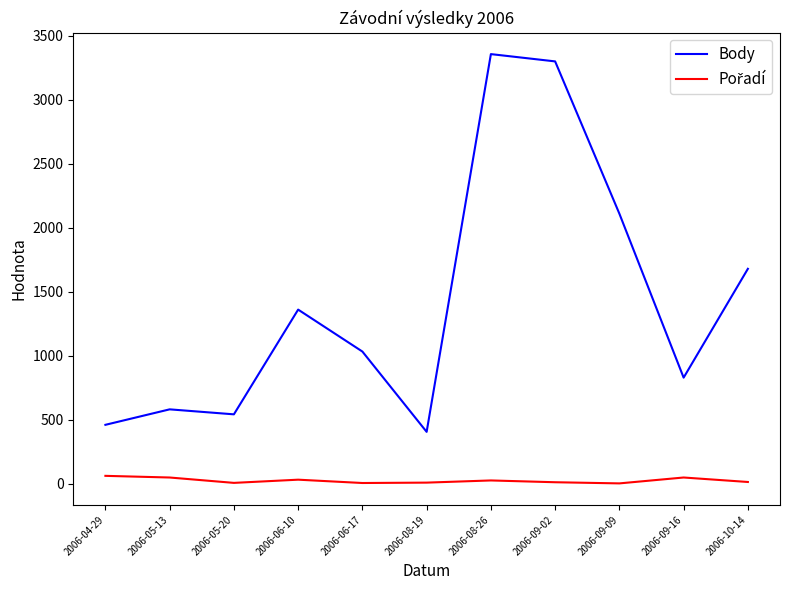

Does the chart display data point markers on the line(s)?

No